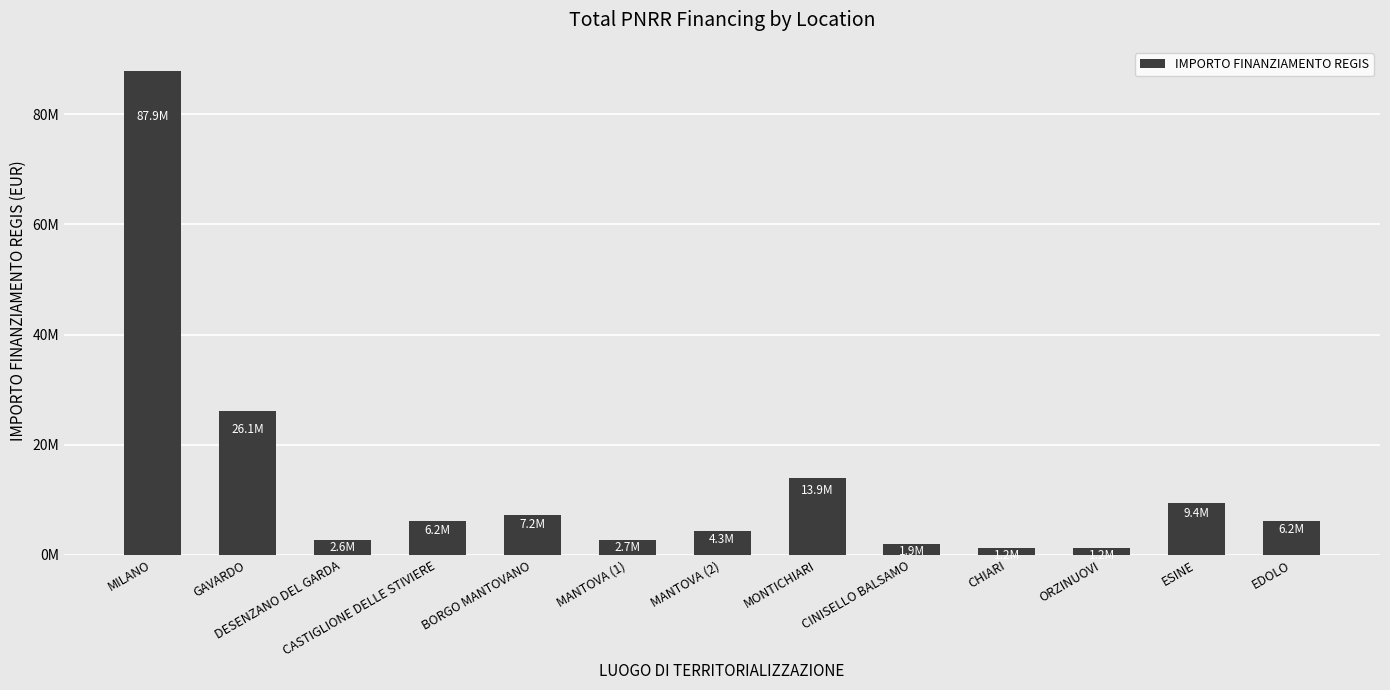

True or false: the data shows 1234100 at CHIARI.

True